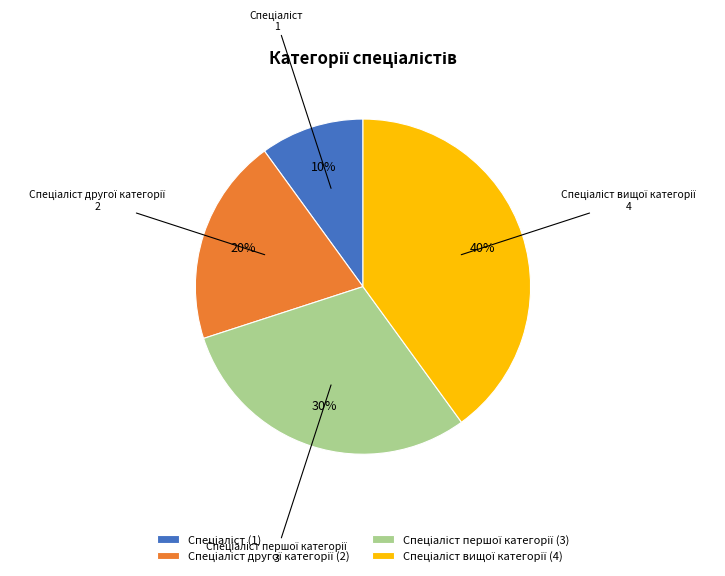

To the nearest percent, what is the difference between the largest and smallest slice percentages?

30%